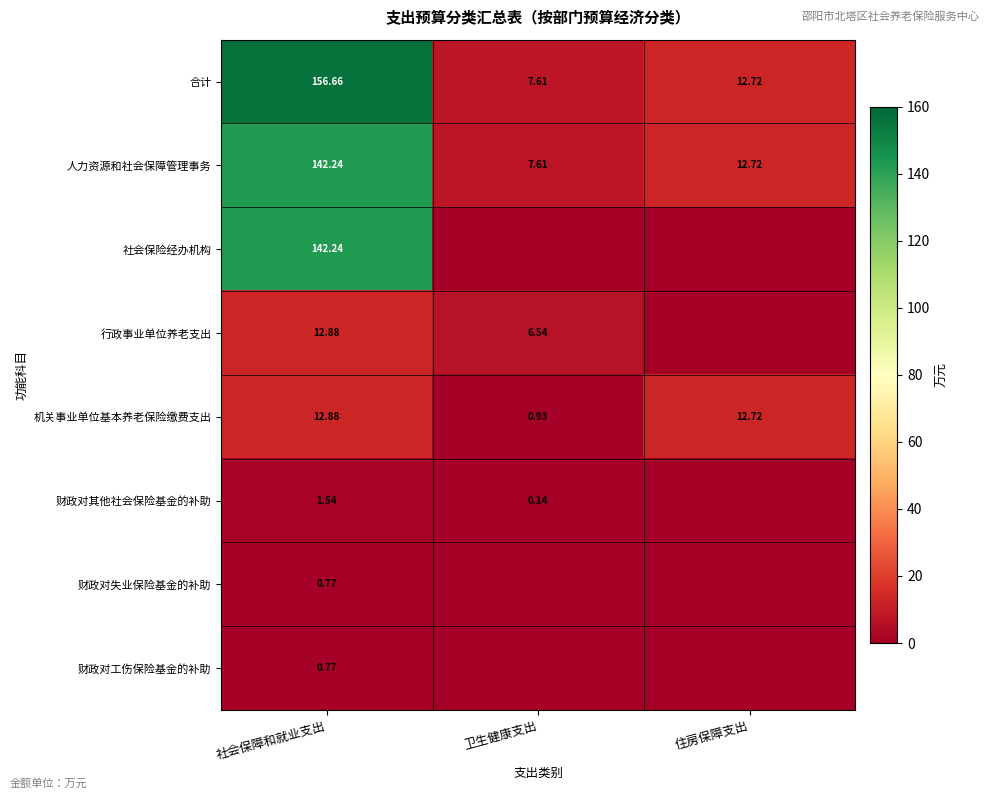

Which category has the highest value in the 合计 series?

社会保障和就业支出